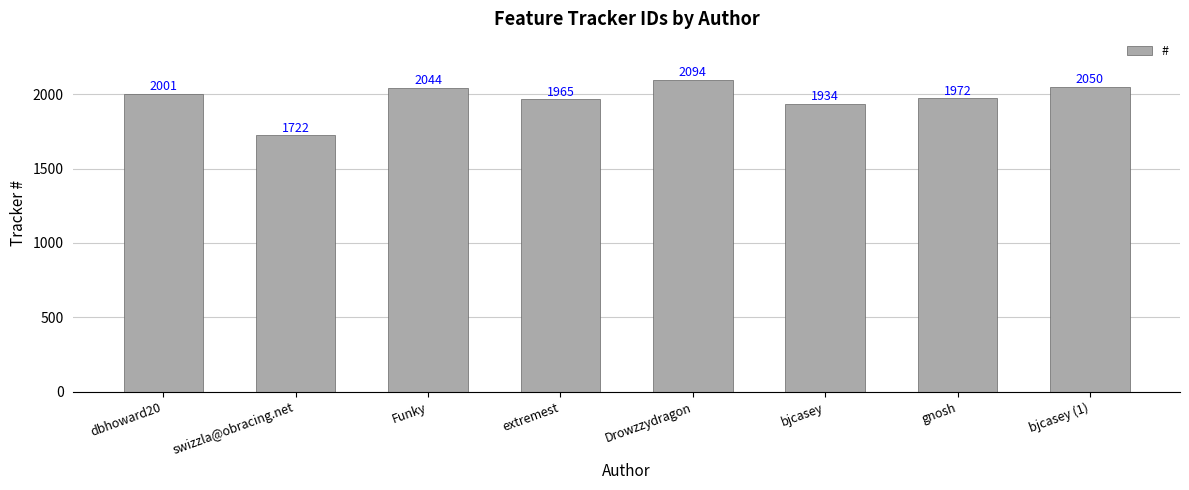

What is the sum of all values?

15782